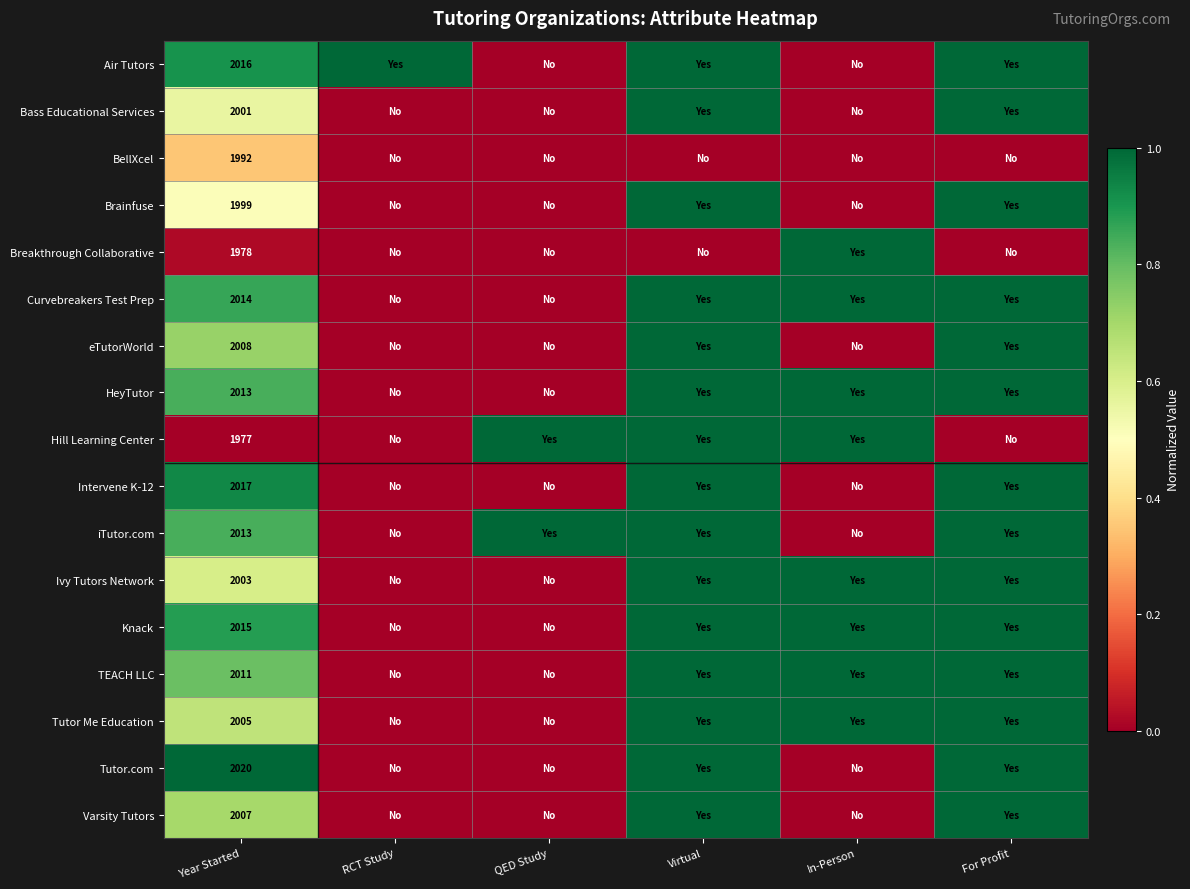

The Knack series shows 2015 at Year Started. True or false?

True